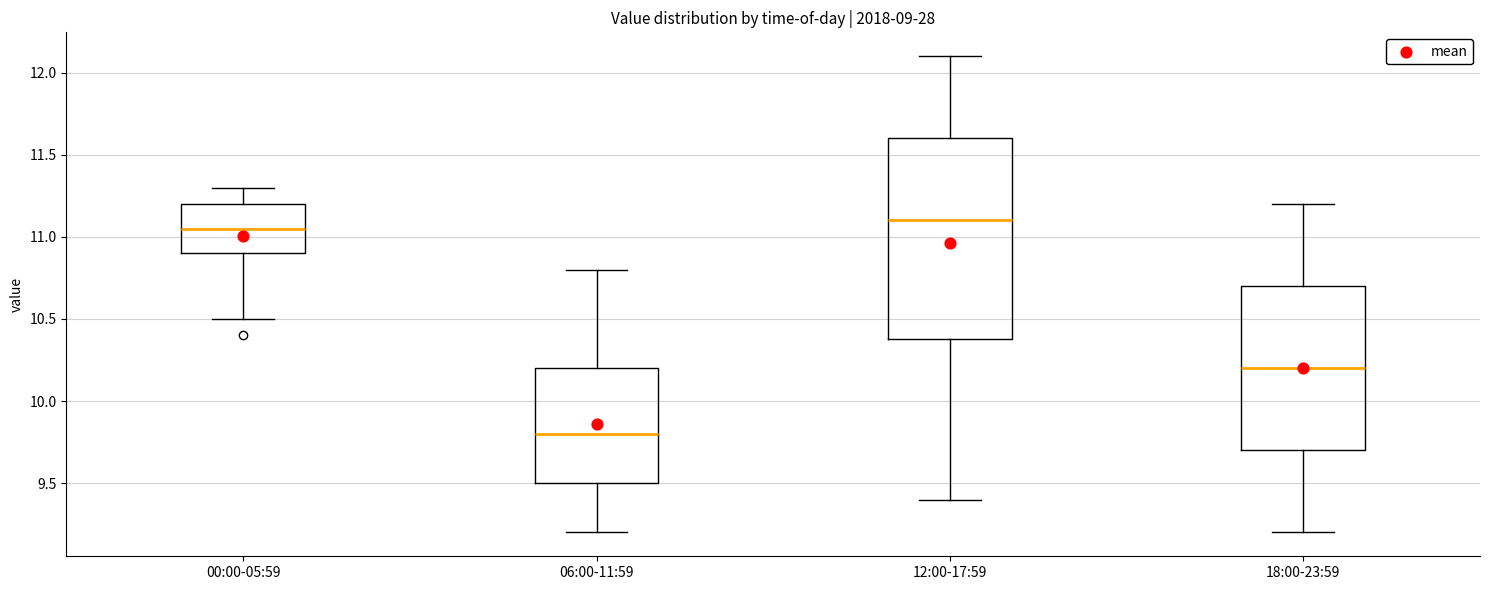

Where is the upper edge of the box for 00:00-05:59 on the y-axis? The values are not printed on the chart, so give them approximately, as read against the axis.

11.20